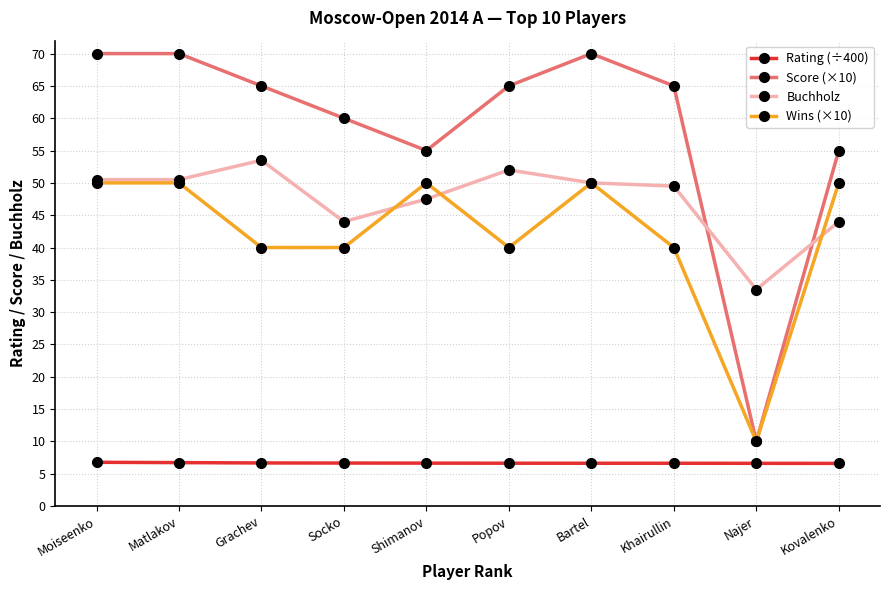

True or false: Wins (×10) and Rating (÷400) cross at least once.

False